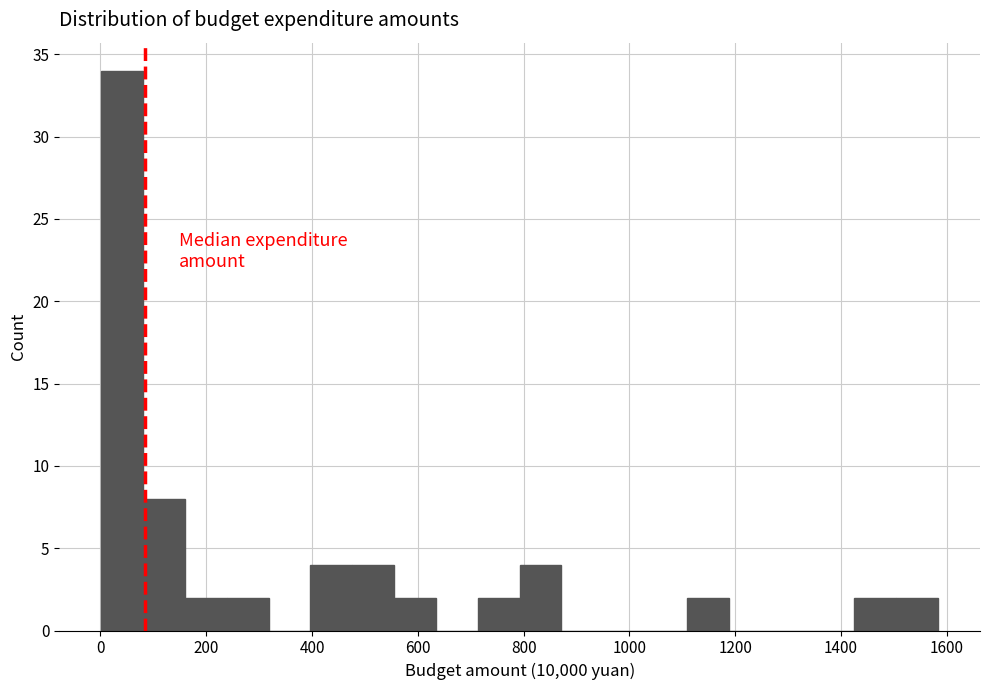

Around what value on the x-axis is the tallest bar? Give the approximate position of its centre, as read against the axis.

40